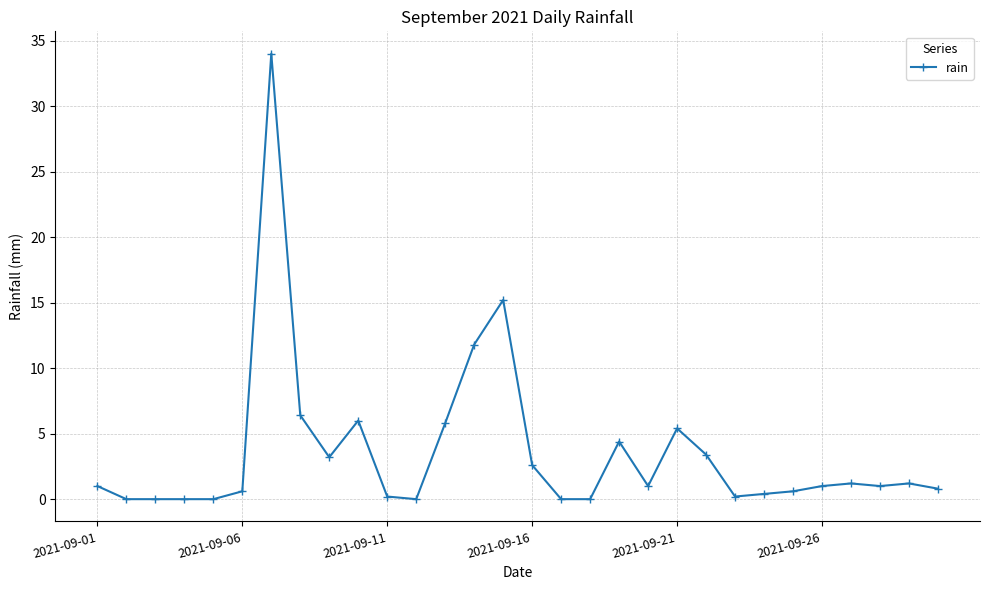

What is the value of the 30th point from the left?

0.8